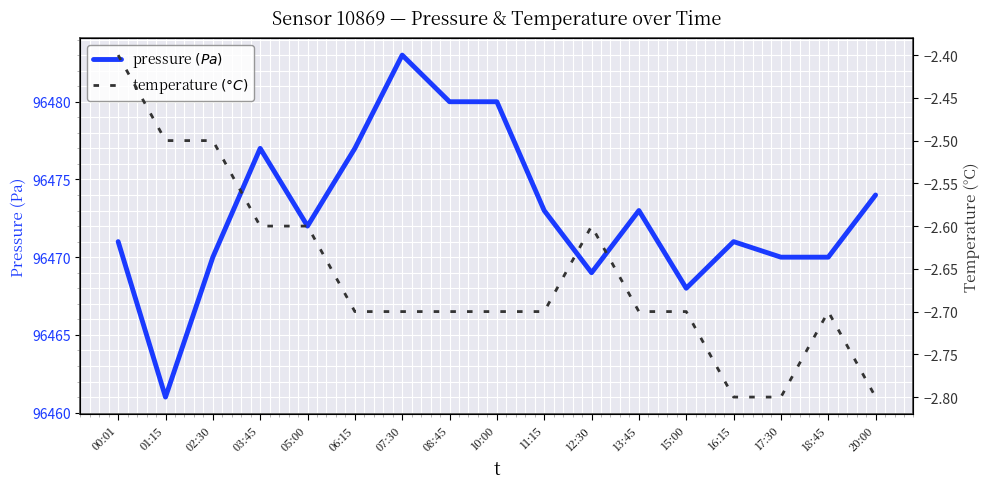

How many interior local peaks does the temperature series have?

2